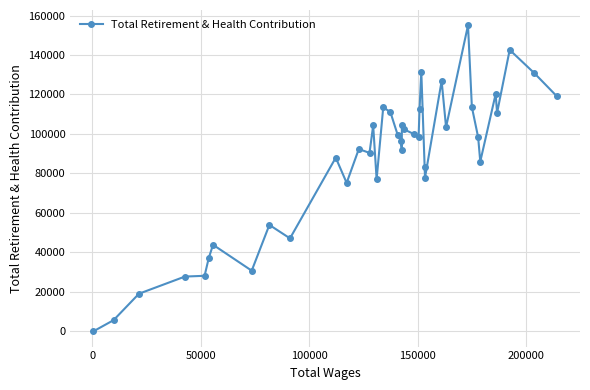

What is the greatest value displayed?

155063